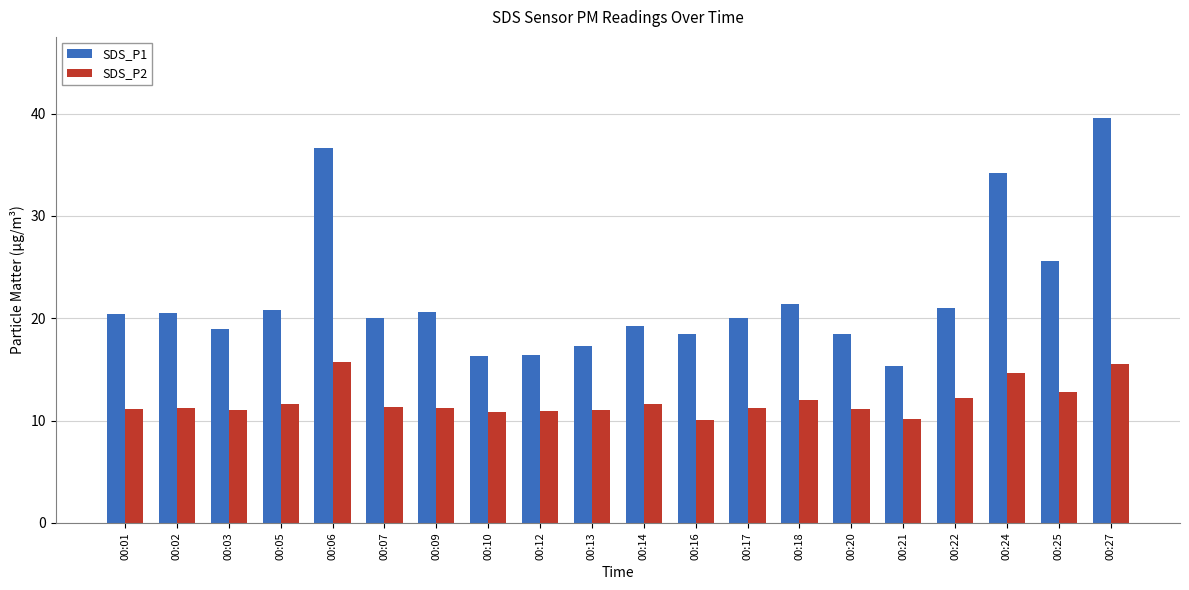

Does the chart contain stacked bars?

No